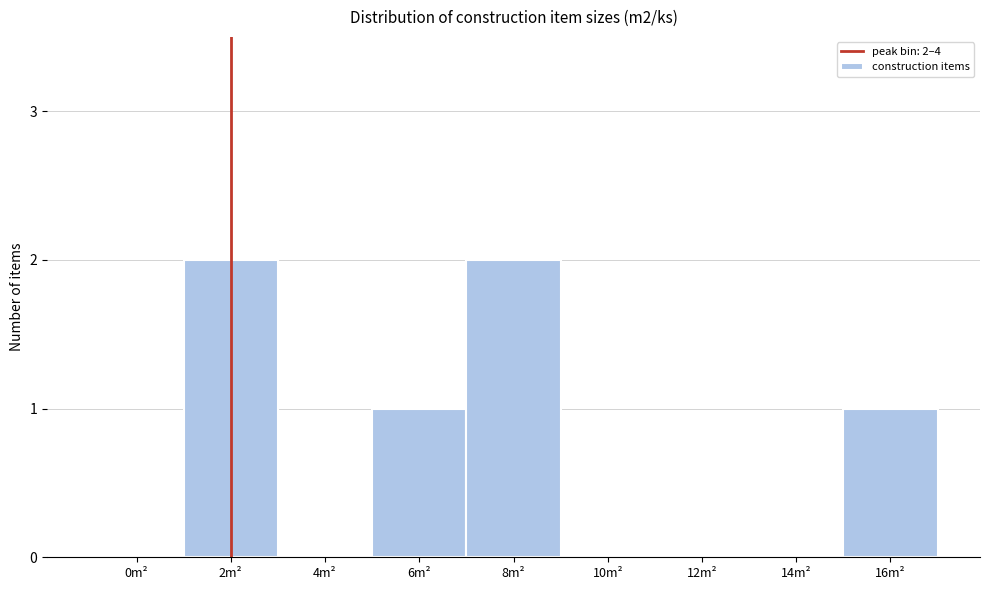

Reading left to right, extract all data points from this chart.

0m²=0	2m²=2	4m²=0	6m²=1	8m²=2	10m²=0	12m²=0	14m²=0	16m²=1